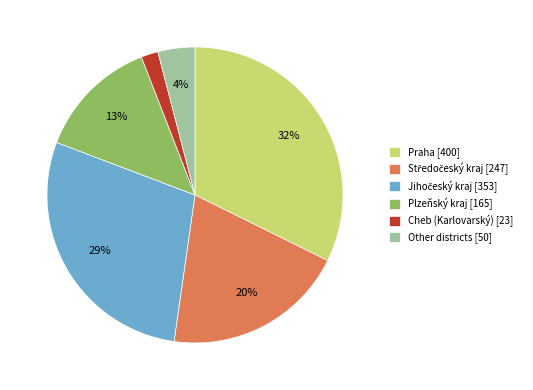

Which has a higher value, Plzeňský kraj [165] or Praha [400]?

Praha [400]